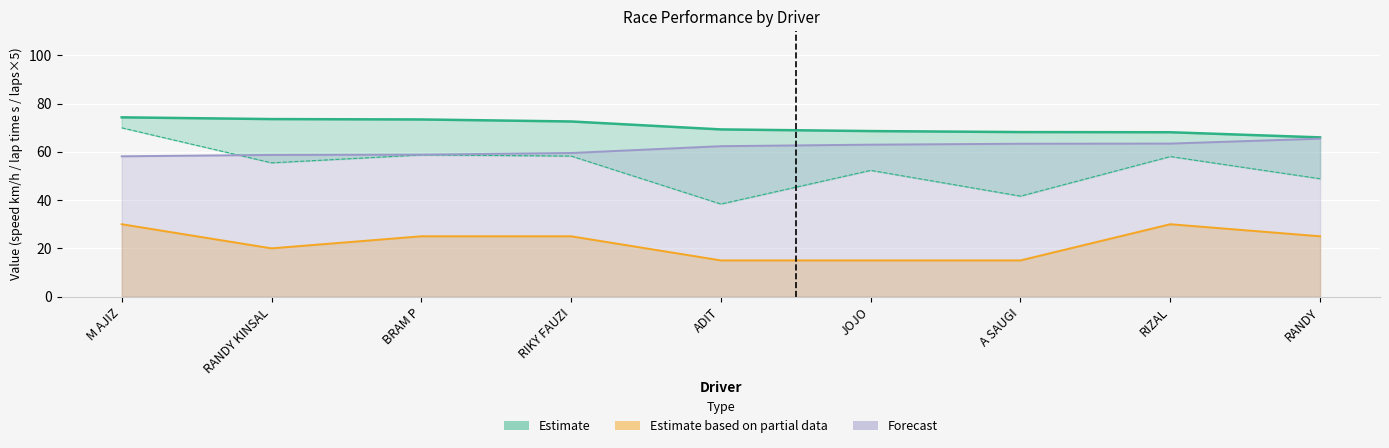

Between which two adjacent categories do Average Speed and Best Lap time first intersect?

M AJIZ and RANDY KINSAL